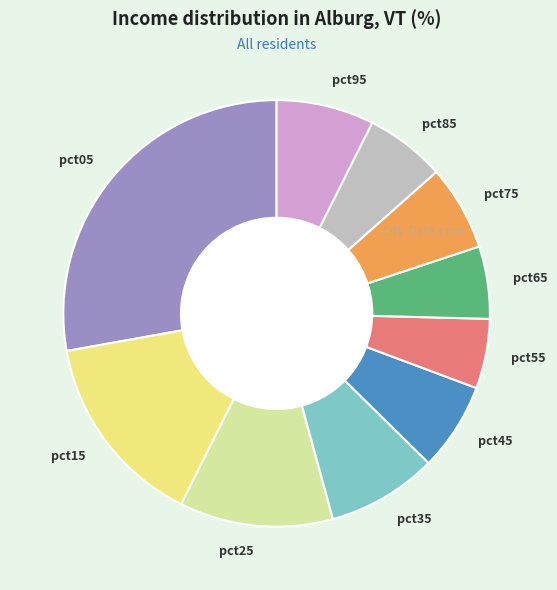

Which slice is the largest?

pct05